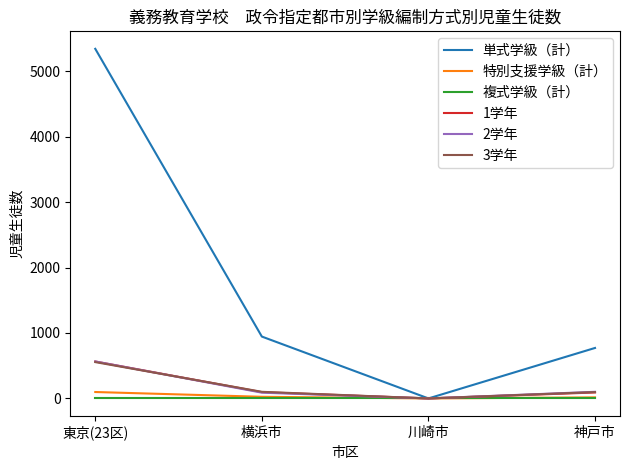

Which series has the largest range (max minus min)?

単式学級（計）